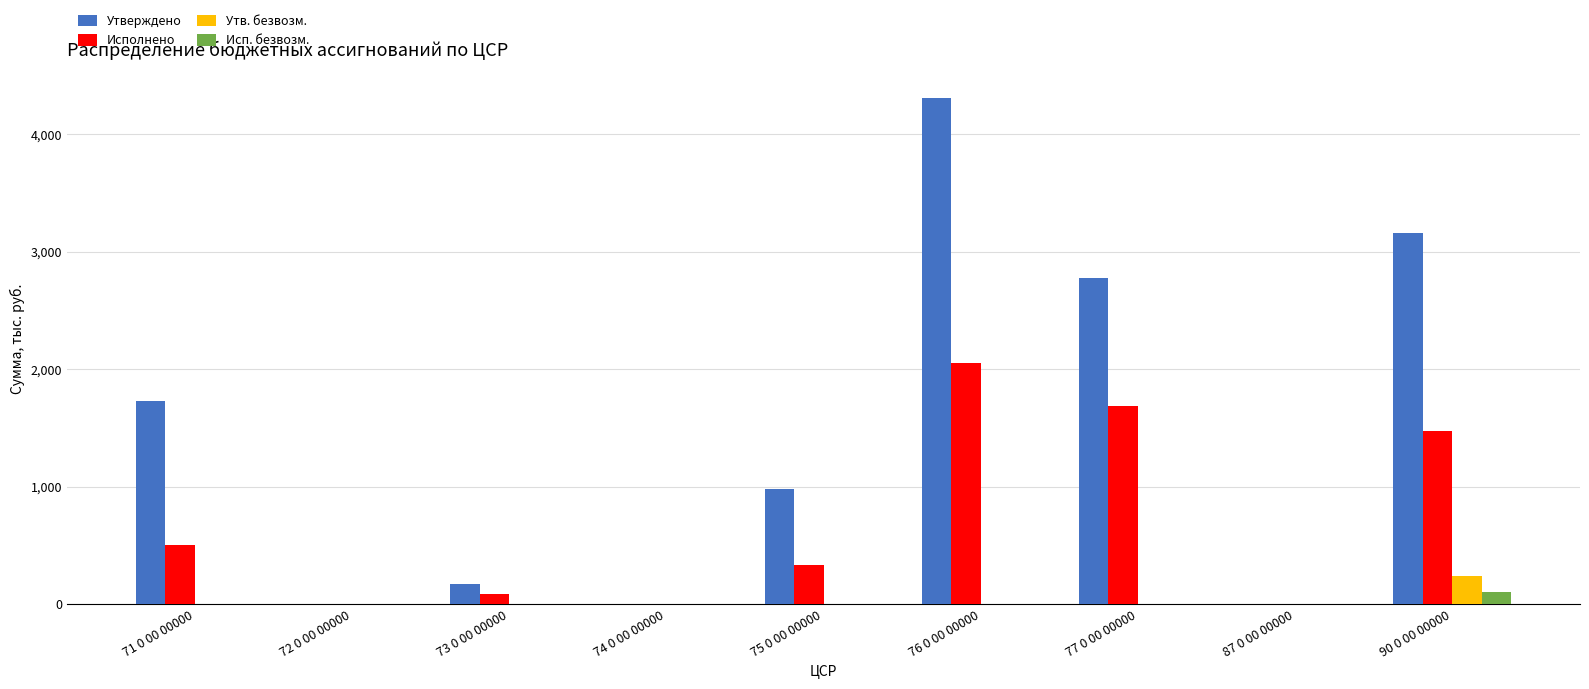

The value of Исполнено at 75 0 00 00000 is 110.7. True or false?

False